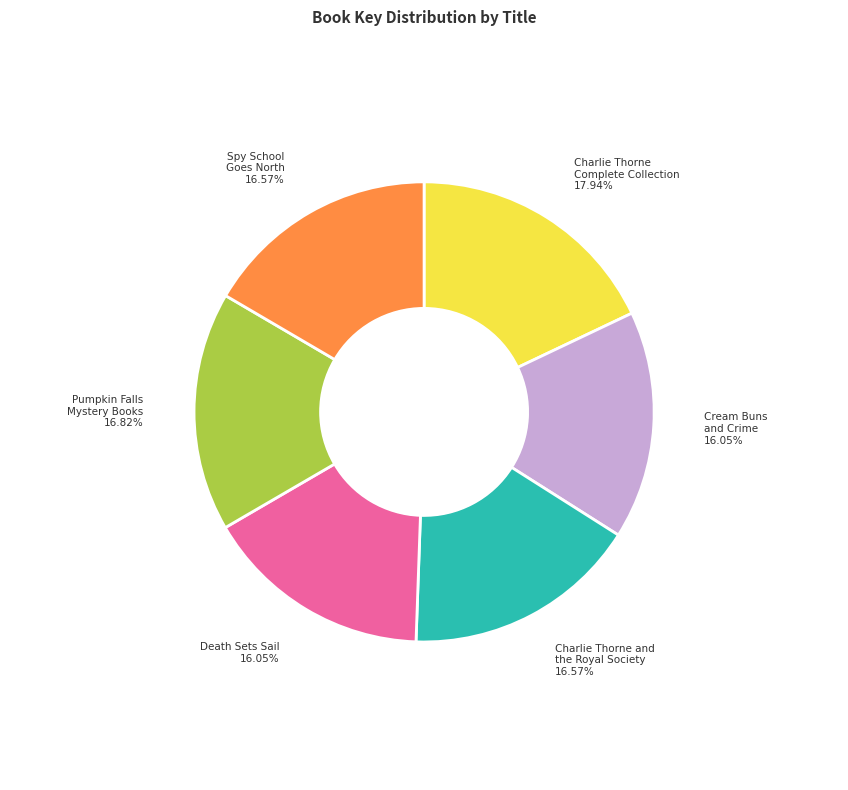

Combined, do Spy School Goes North and Charlie Thorne Complete Collection account for over 50%?

No